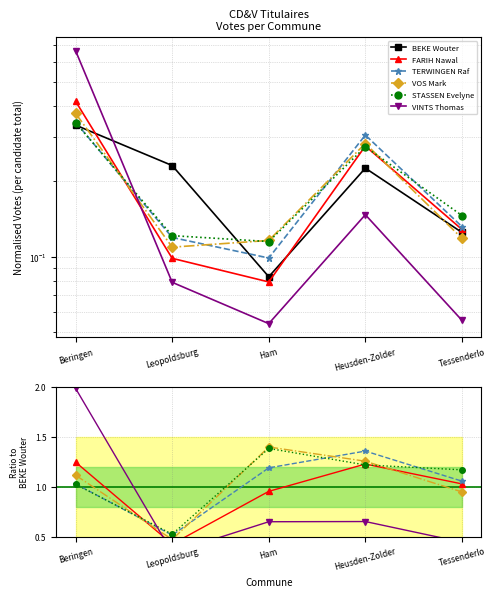

Which label corresponds to the largest value in the chart?

Beringen